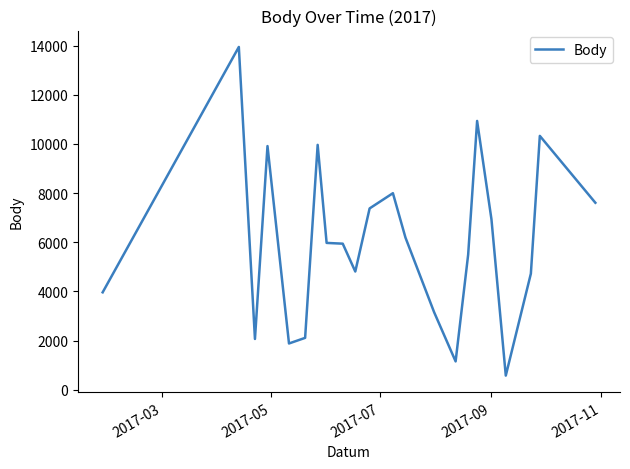

Does the chart display data point markers on the line(s)?

No